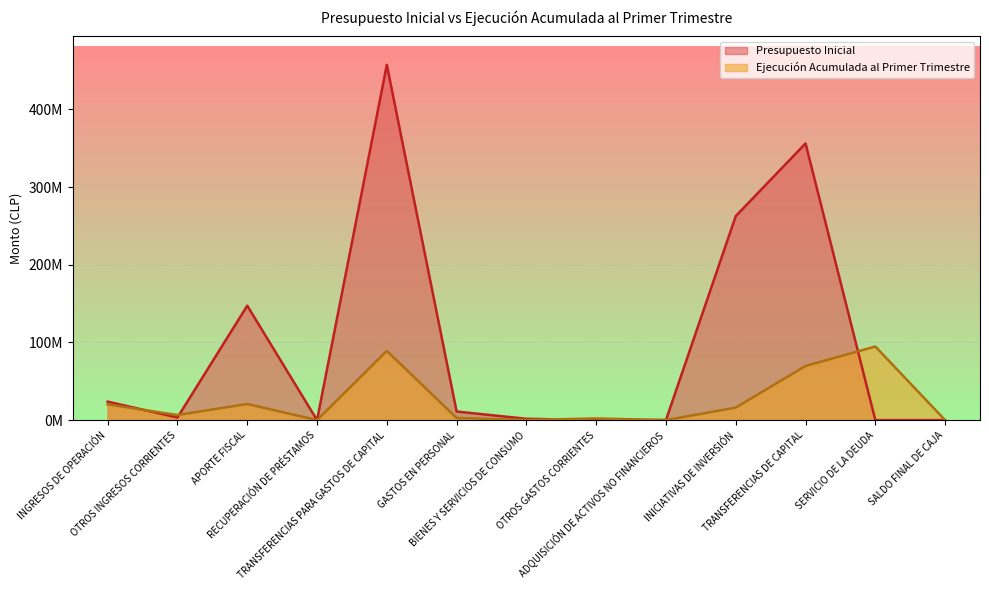

What position from the right is RECUPERACIÓN DE PRÉSTAMOS?

10